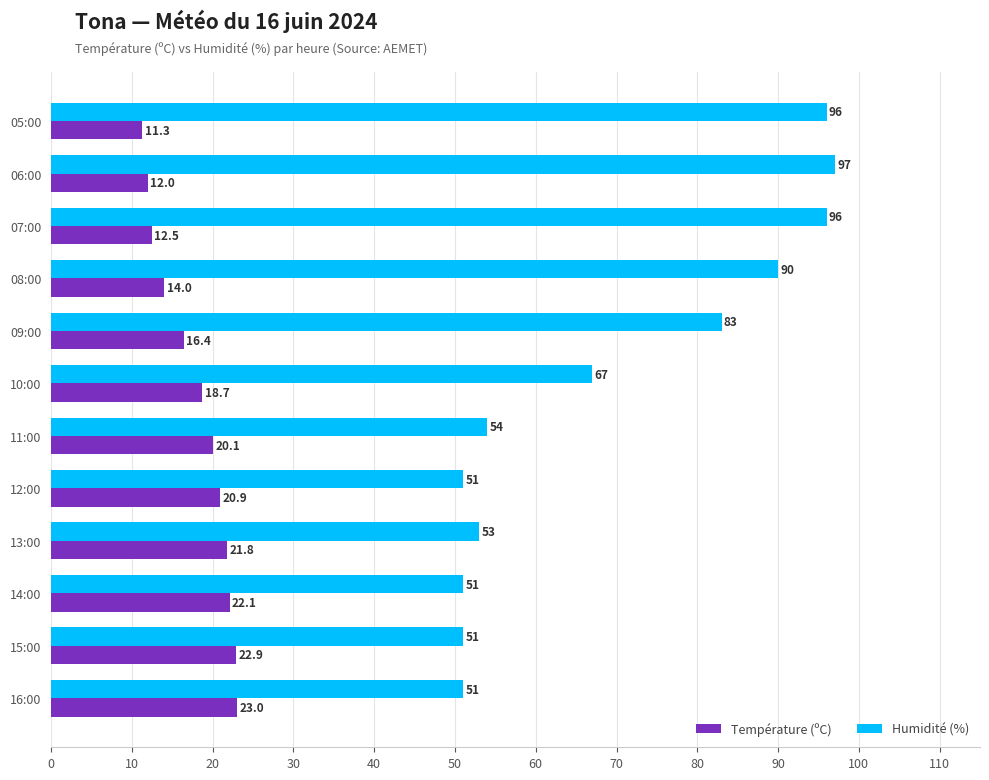

List the series in order of their peak value, highest first.

Humidité (%), Température (ºC)